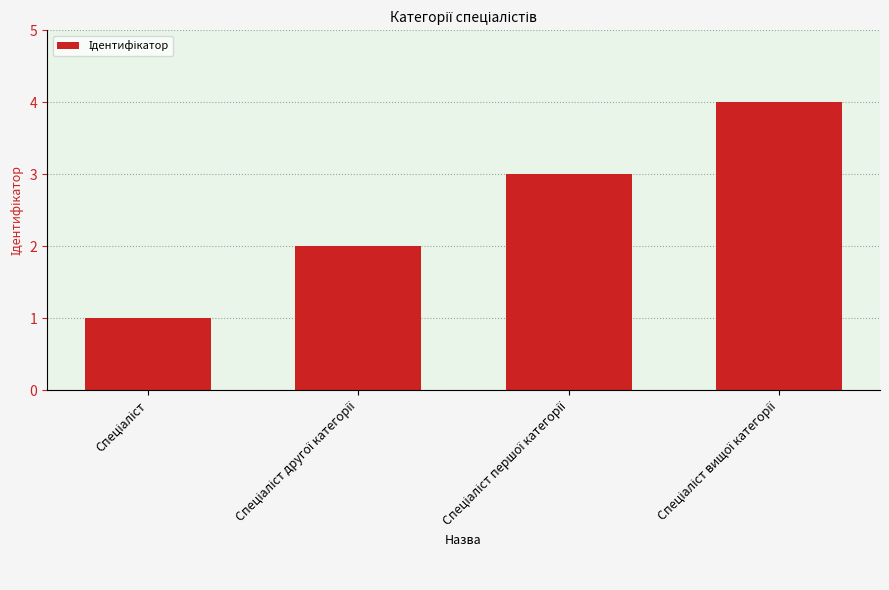

What is the maximum value shown in the chart?

4